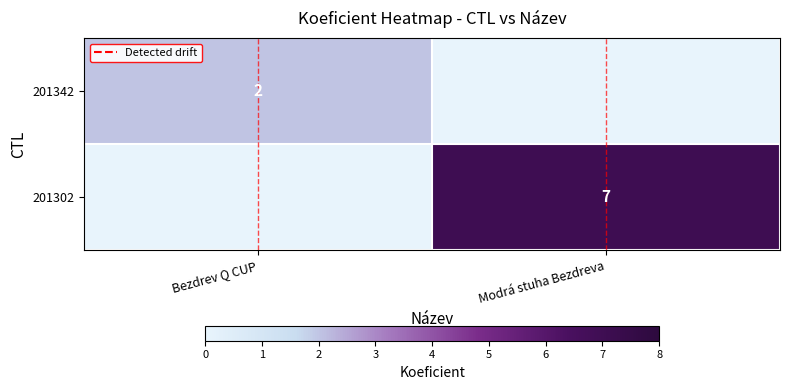

Which category has the highest value in the Detected drift series?

Bezdrev Q CUP